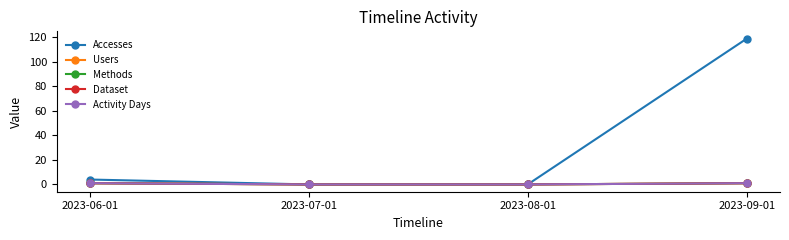

At which category does the chart reach its minimum across all series?

2023-07-01